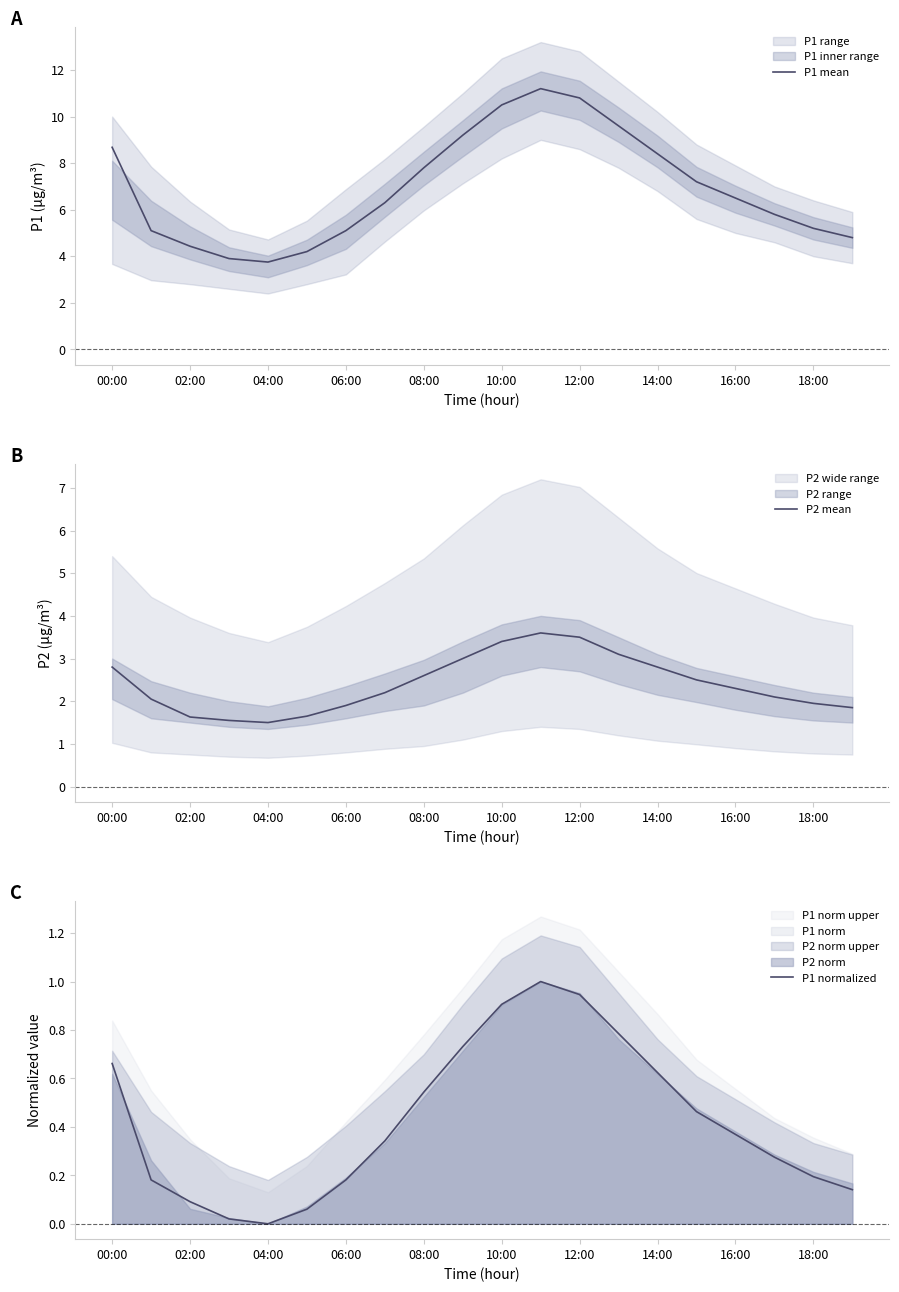

At which label does P1 mean first exceed 6?

00:00